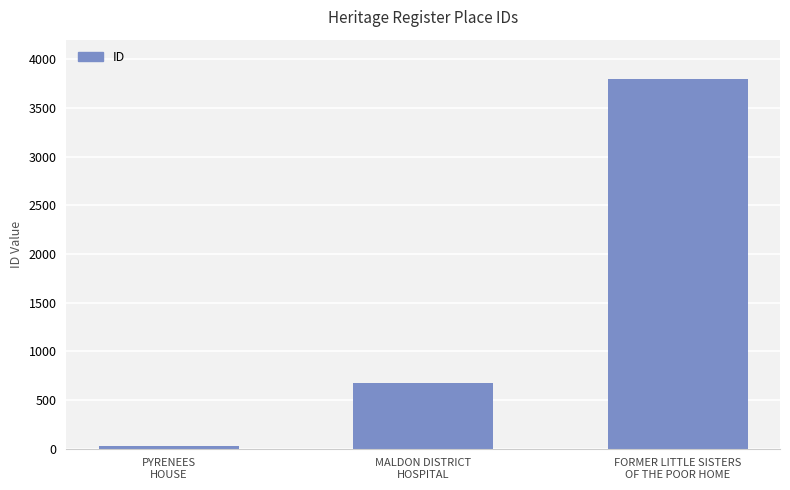

What is the greatest value displayed?

3799